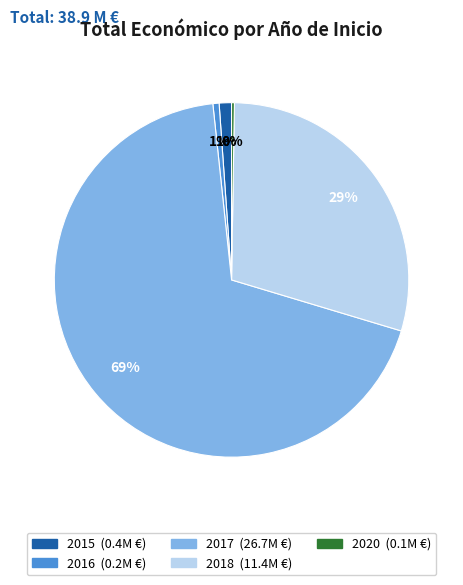

To the nearest percent, what is the average slice percentage?

20%